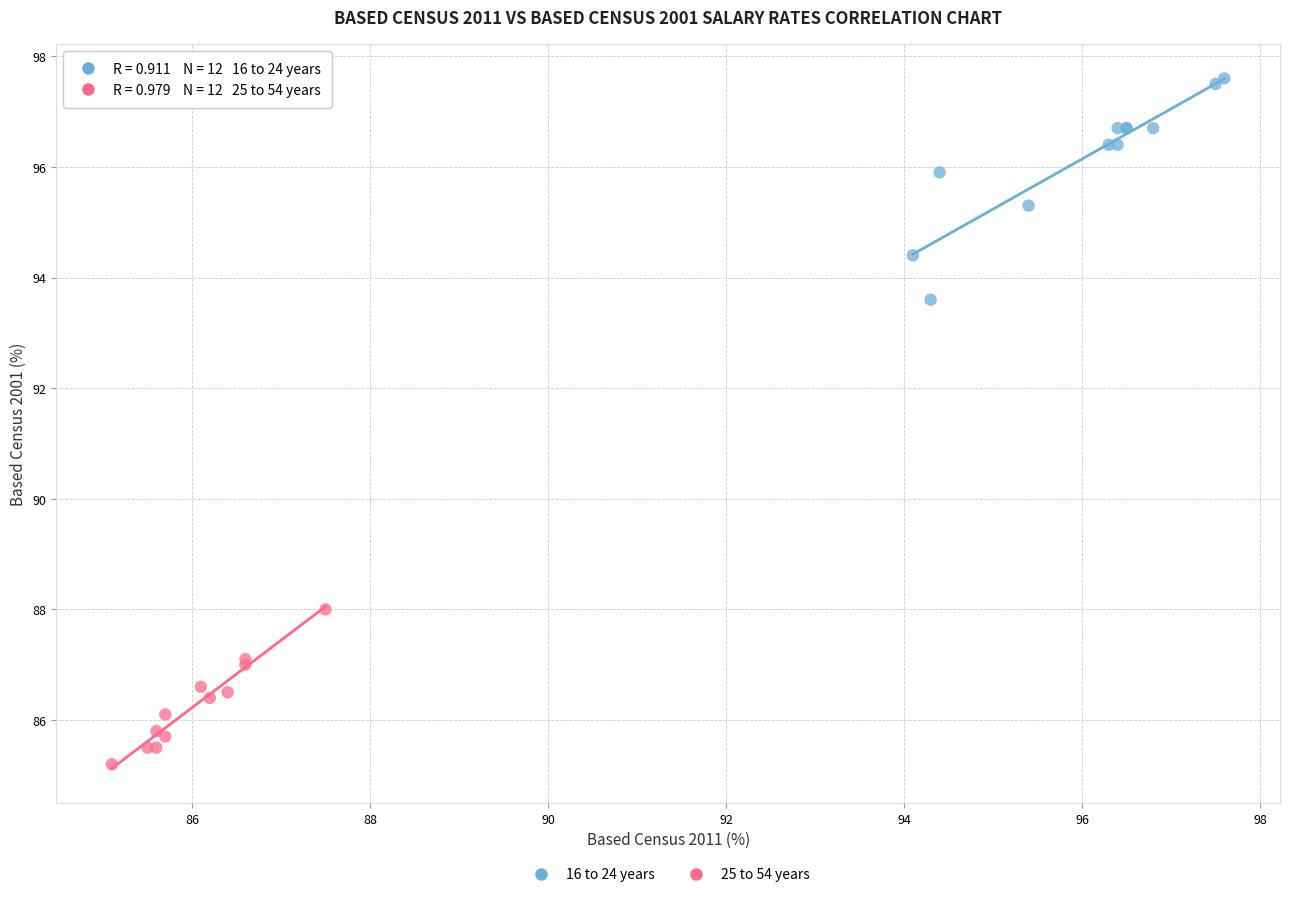

What are all the series names shown in the legend?

16 to 24 years, 25 to 54 years